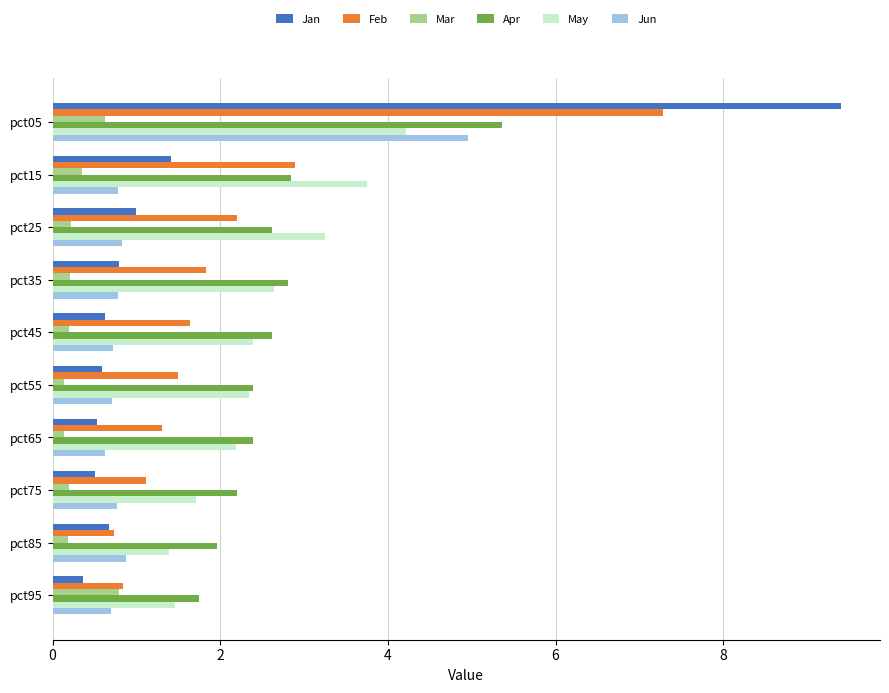

Where is Jan nearest to the value 4?

pct15